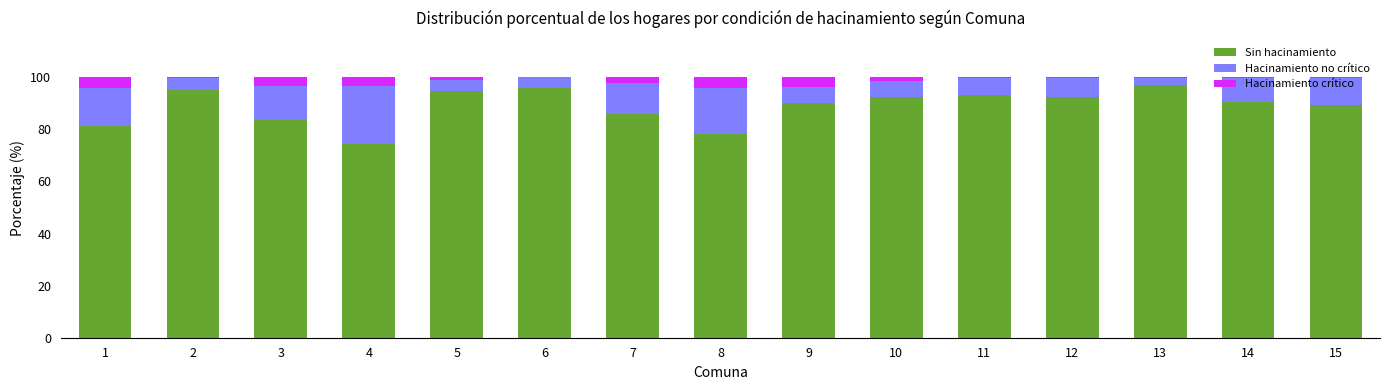

The Sin hacinamiento series shows 92.5 at 12. True or false?

True